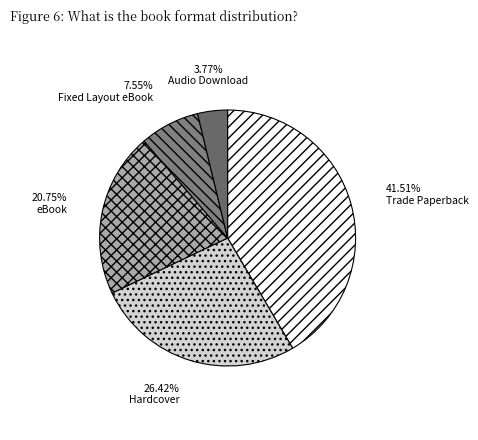

True or false: Hardcover accounts for 32% of the total.

False